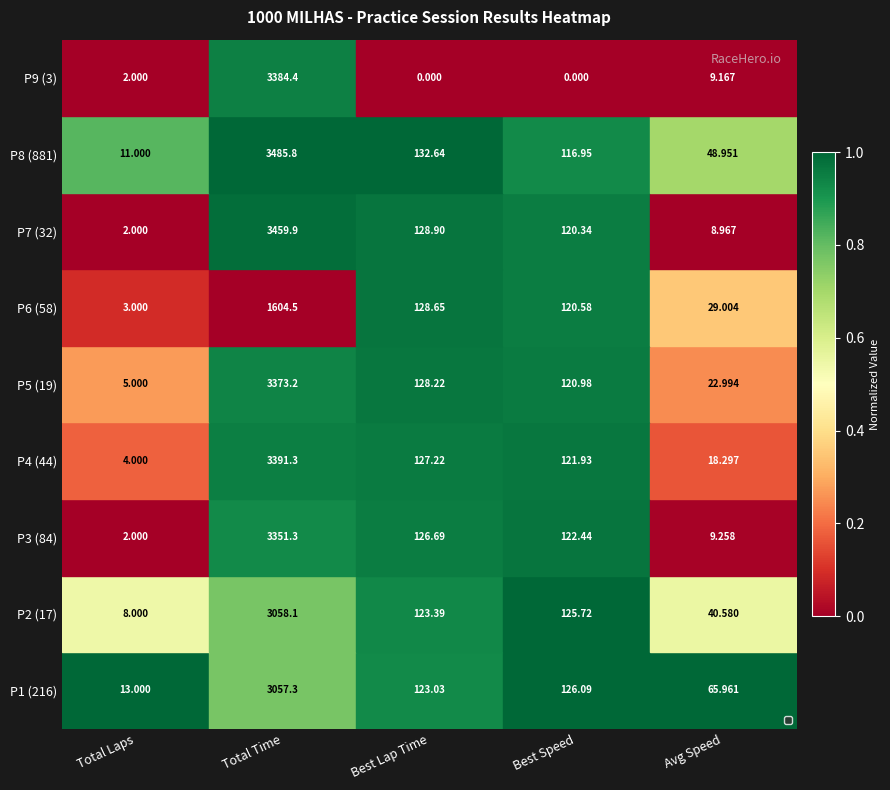

At which label does P7 (32) first exceed 120?

Total Time